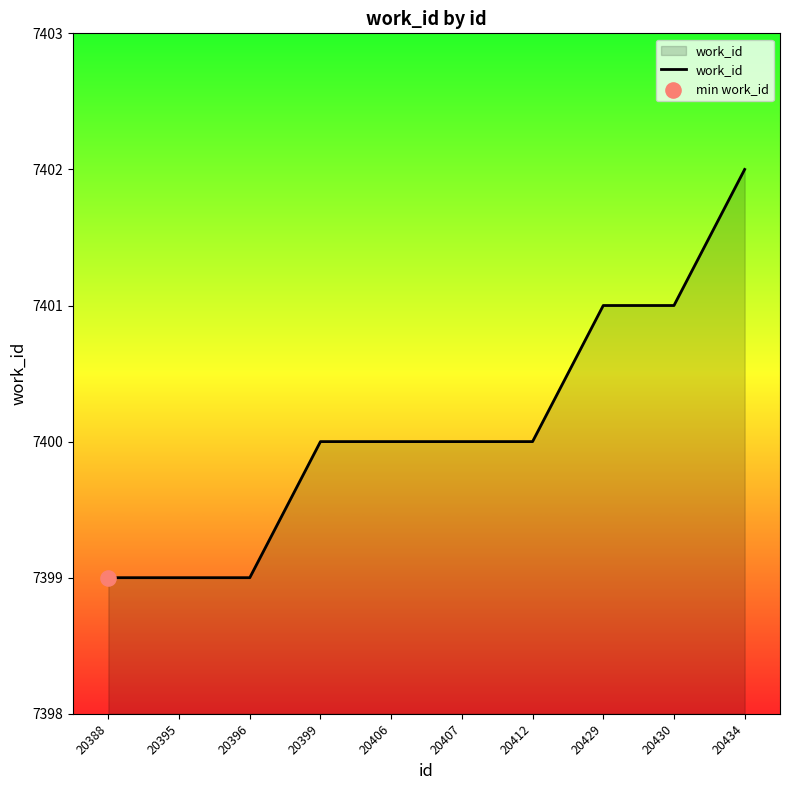

Which has a higher value, 20396 or 20407?

20407